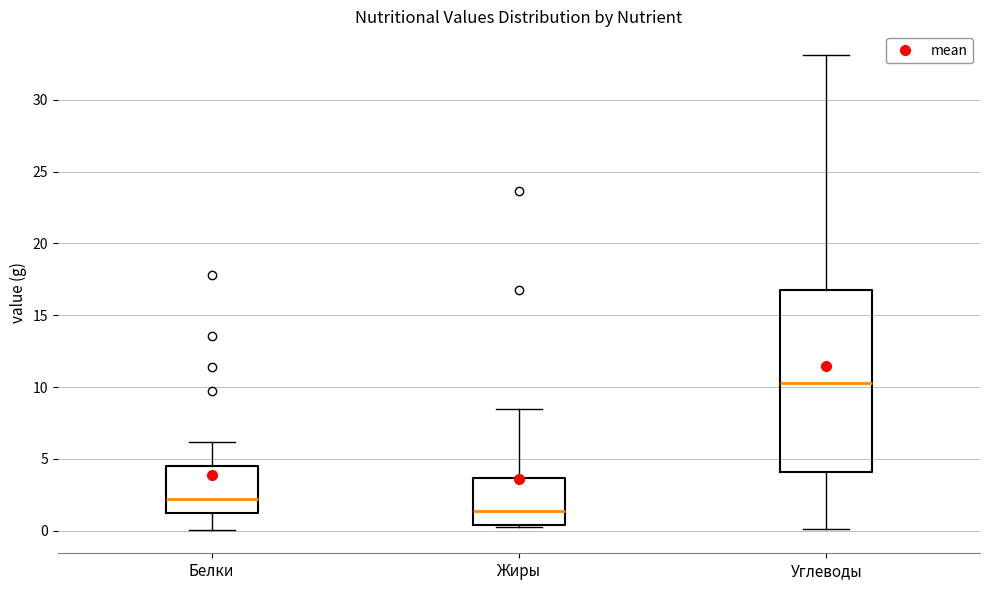

Where does the median line of the box for Жиры sit on the y-axis? The values are not printed on the chart, so give them approximately, as read against the axis.

1.5